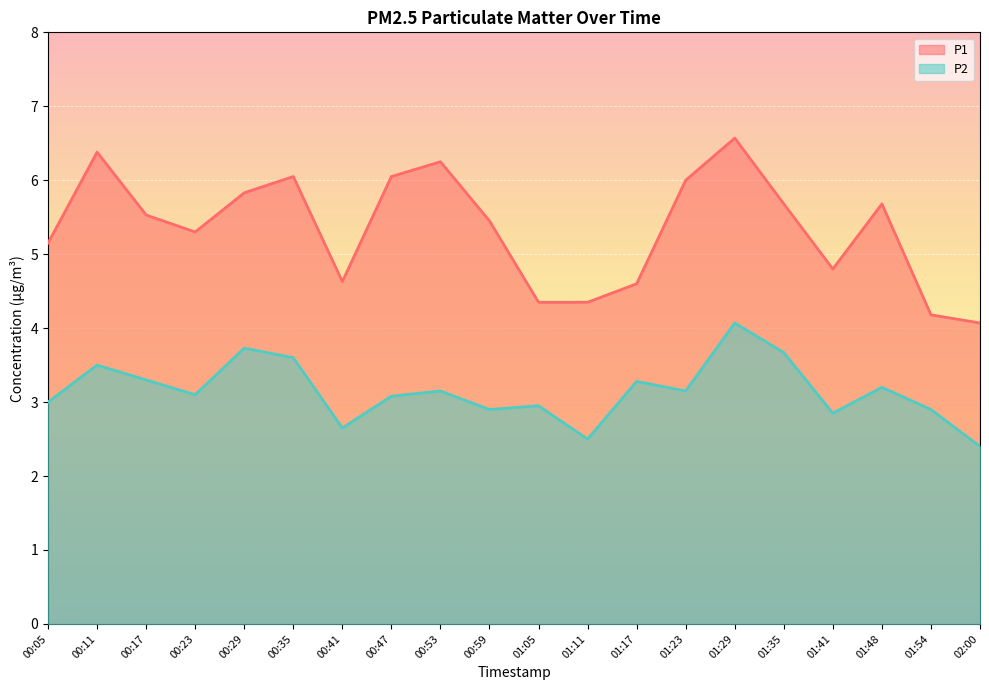

Reading right to left, transcribe all the data shown in this chart.

P1: 02:00=4.1	01:54=4.2	01:48=5.7	01:41=4.8	01:35=5.7	01:29=6.6	01:23=6.0	01:17=4.6	01:11=4.3	01:05=4.3	00:59=5.5	00:53=6.2	00:47=6.0	00:41=4.6	00:35=6.0	00:29=5.8	00:23=5.3	00:17=5.5	00:11=6.4	00:05=5.2
P2: 02:00=2.4	01:54=2.9	01:48=3.2	01:41=2.9	01:35=3.7	01:29=4.1	01:23=3.1	01:17=3.3	01:11=2.5	01:05=3.0	00:59=2.9	00:53=3.1	00:47=3.1	00:41=2.6	00:35=3.6	00:29=3.7	00:23=3.1	00:17=3.3	00:11=3.5	00:05=3.0